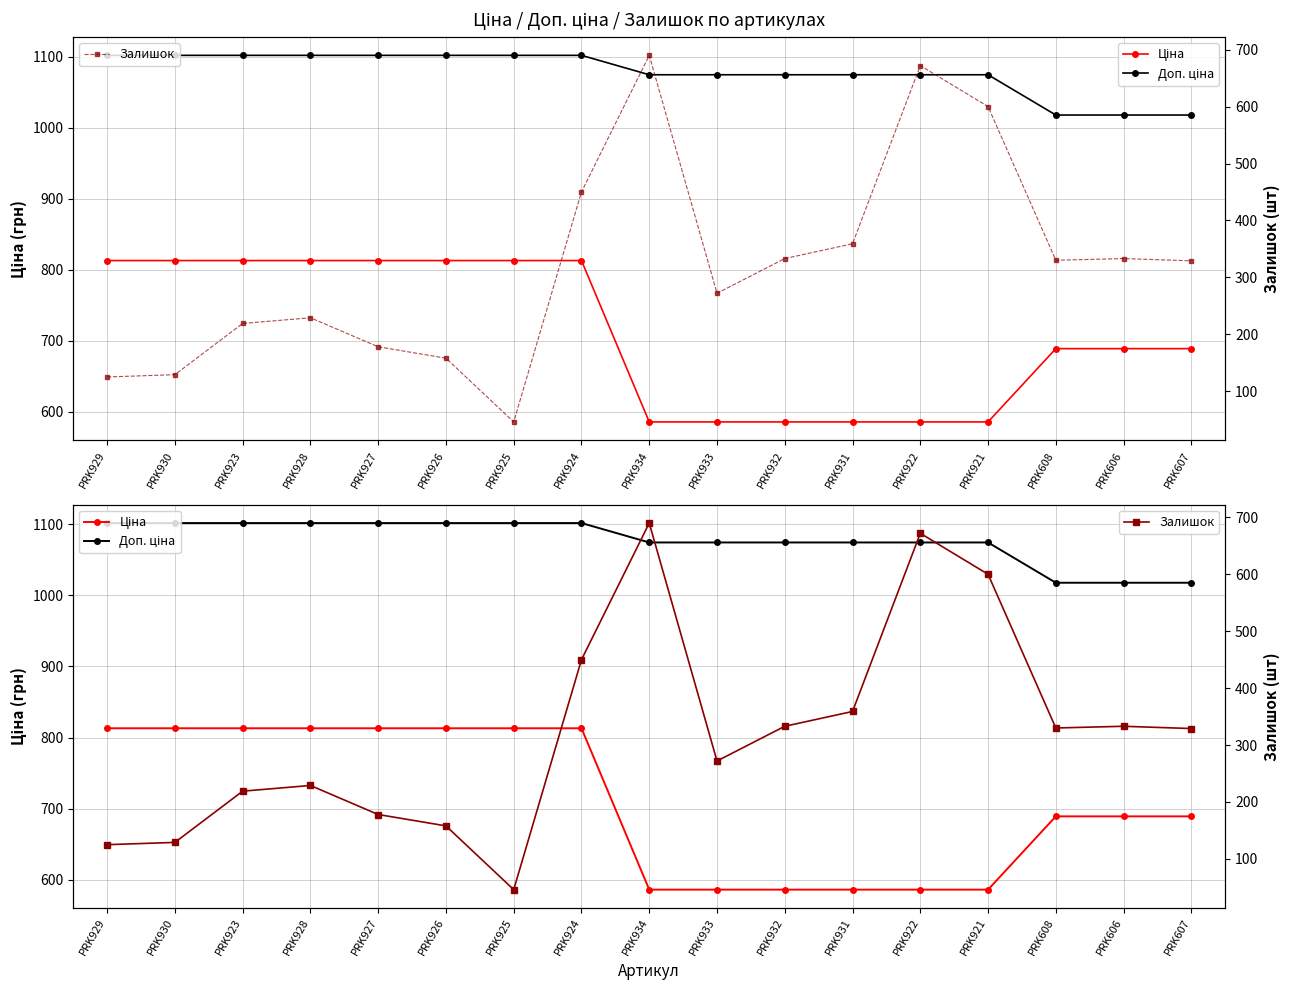

How many data points does each series have?

17